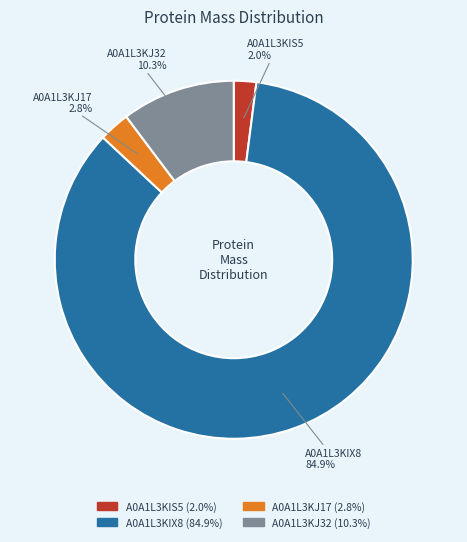

What percentage do A0A1L3KIS5 and A0A1L3KJ17 together represent?

4.8%